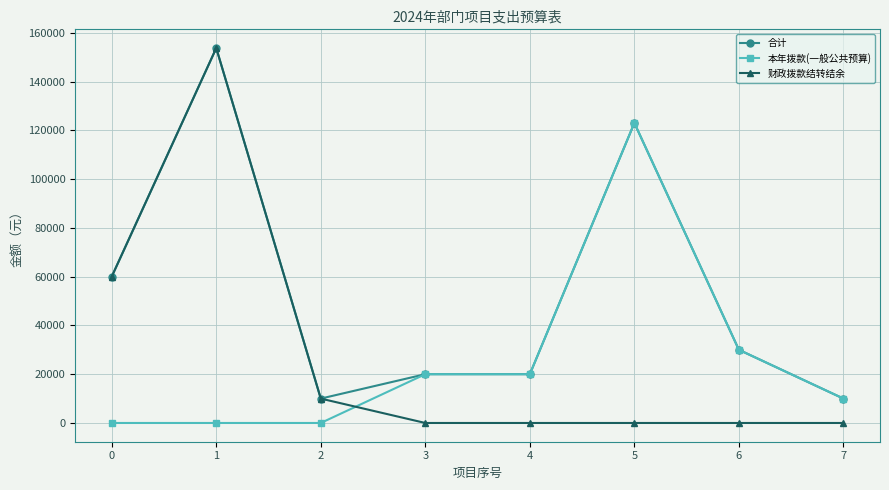

What is the difference between the 本年拨款(一般公共预算) values at 6 and 3?

10000